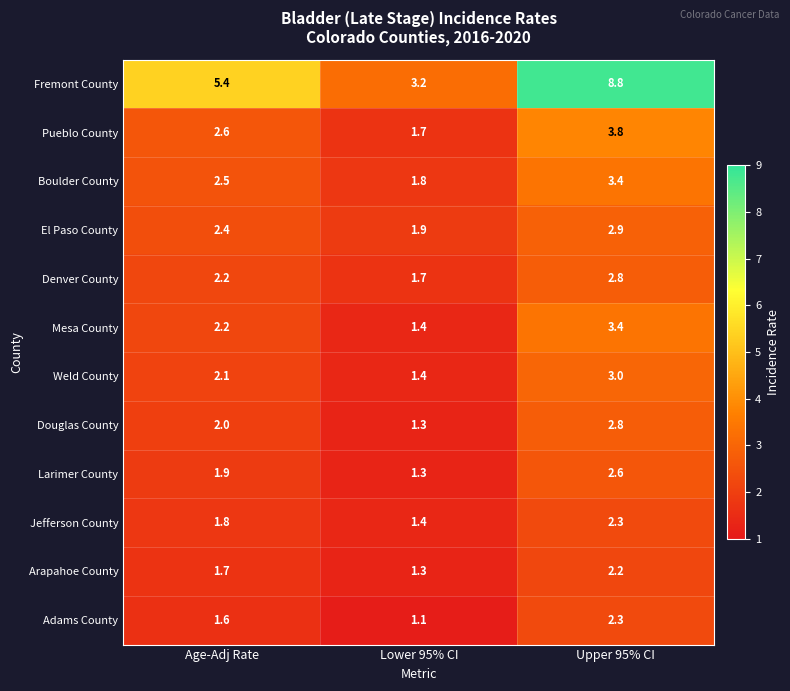

Which series has the largest total across all categories?

Fremont County